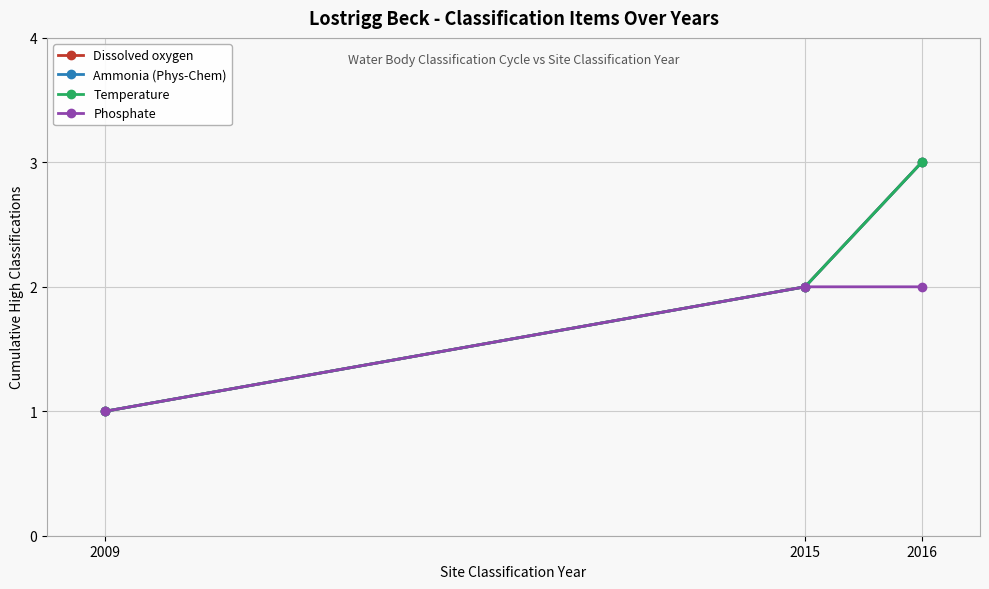

At how many categories does at least one series exceed 1?

2